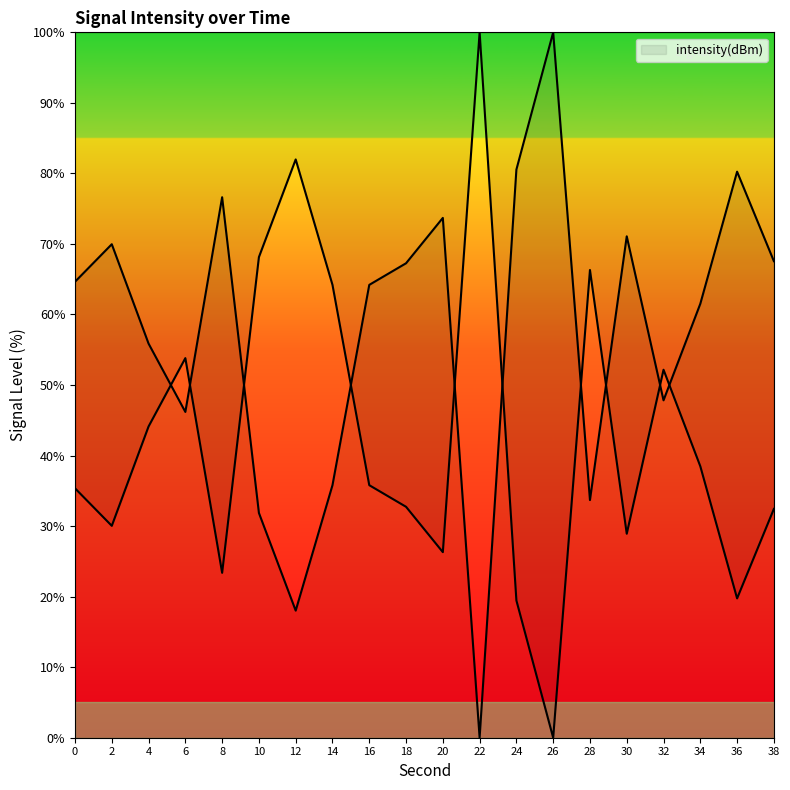

What is the change in value from 20 to 28?

-40.0